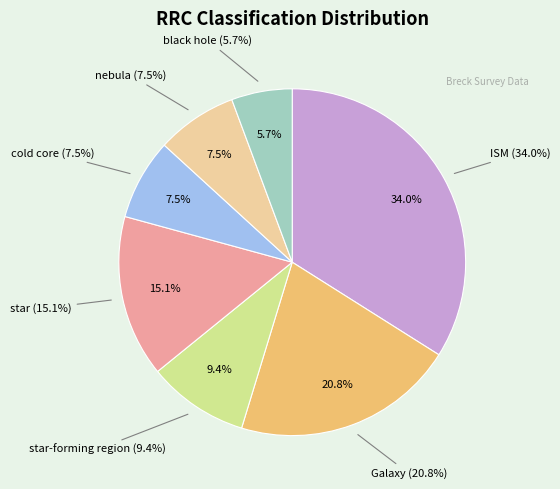

To the nearest percent, what is the difference between the star-forming region and nebula slice percentages?

2%